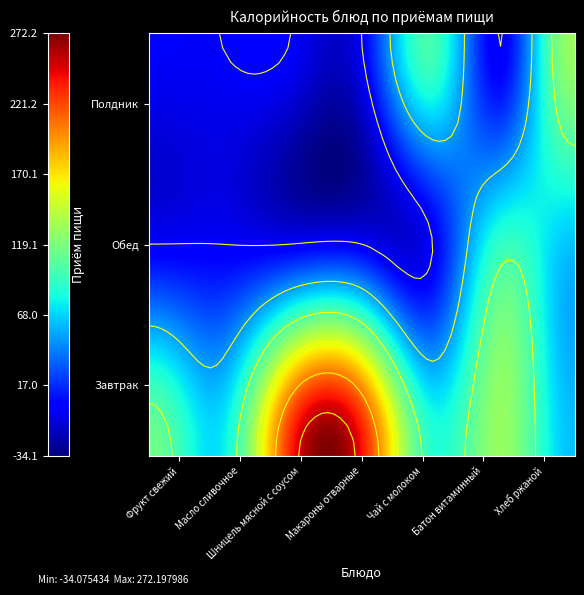

Rank the series at Макароны отварные from lowest to highest value.

Обед, Полдник, Завтрак